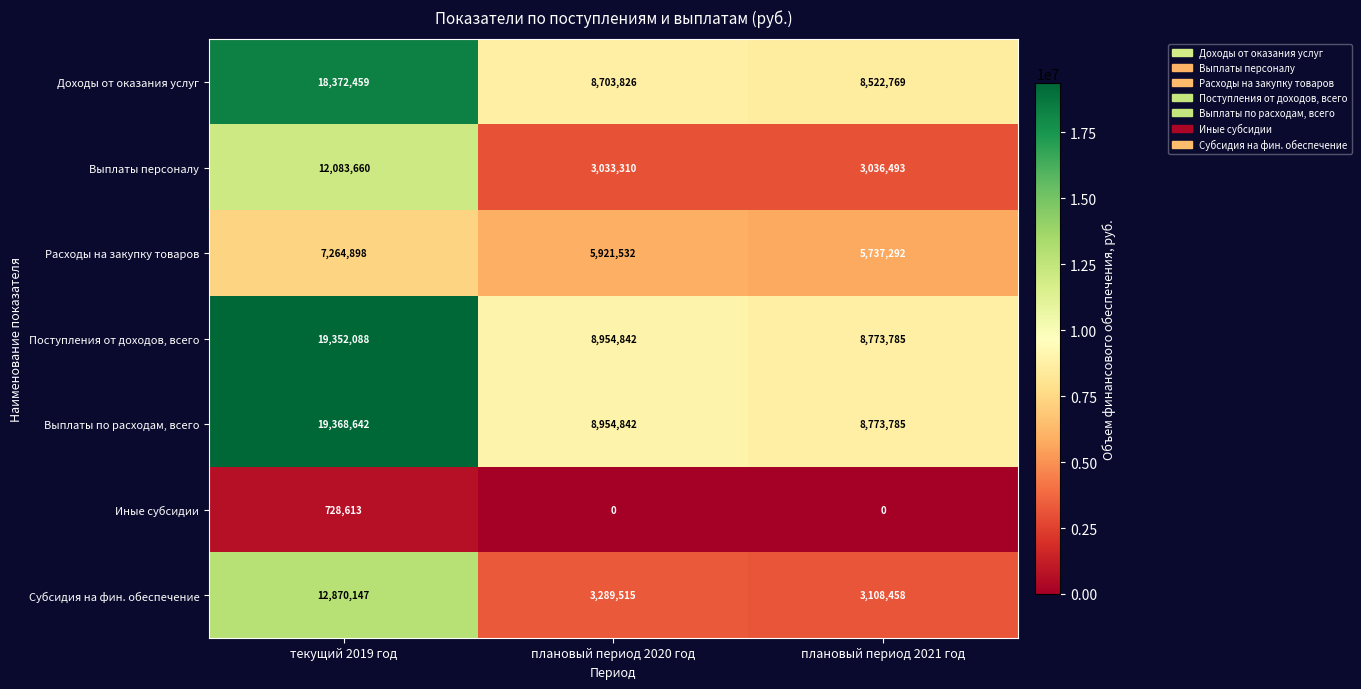

Which category has the highest value across all series?

текущий 2019 год